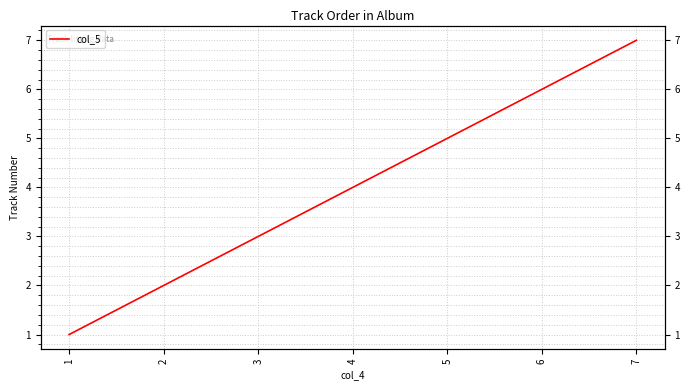

How many values are below 4?

3